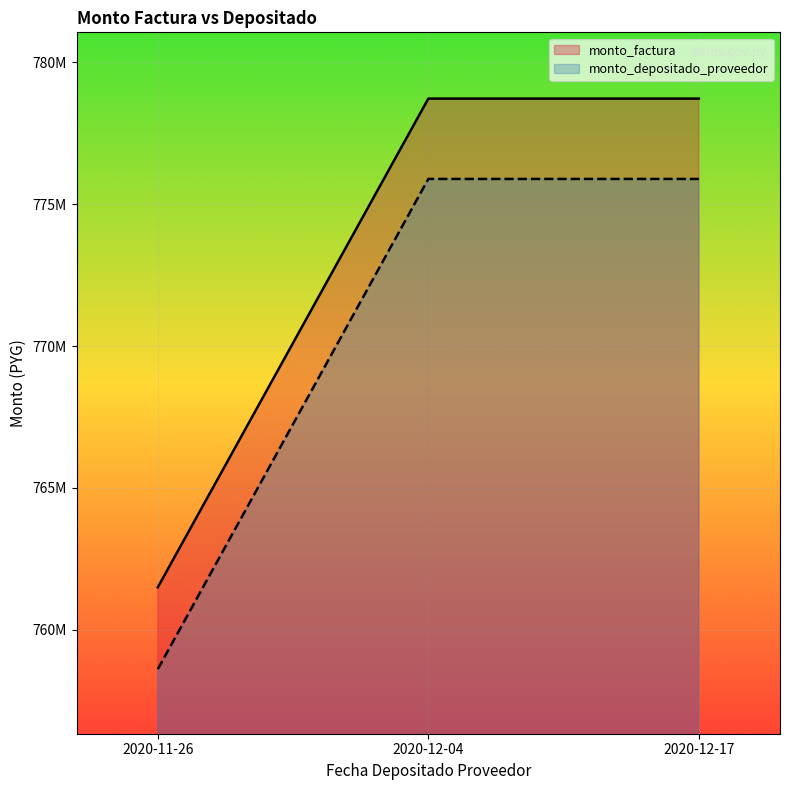

At which category does the chart reach its minimum across all series?

2020-11-26